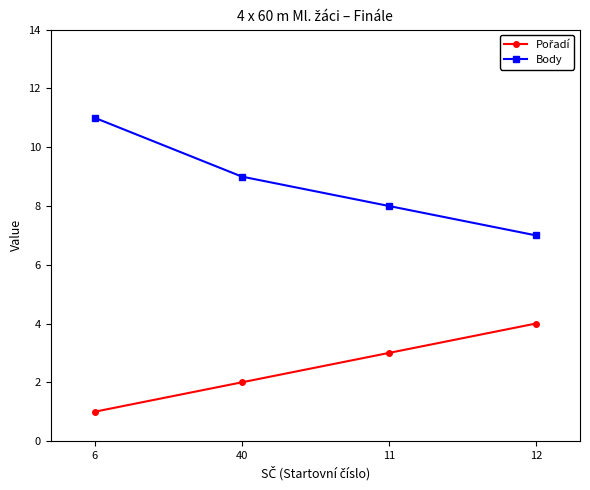

Which category has the highest value in the Body series?

6